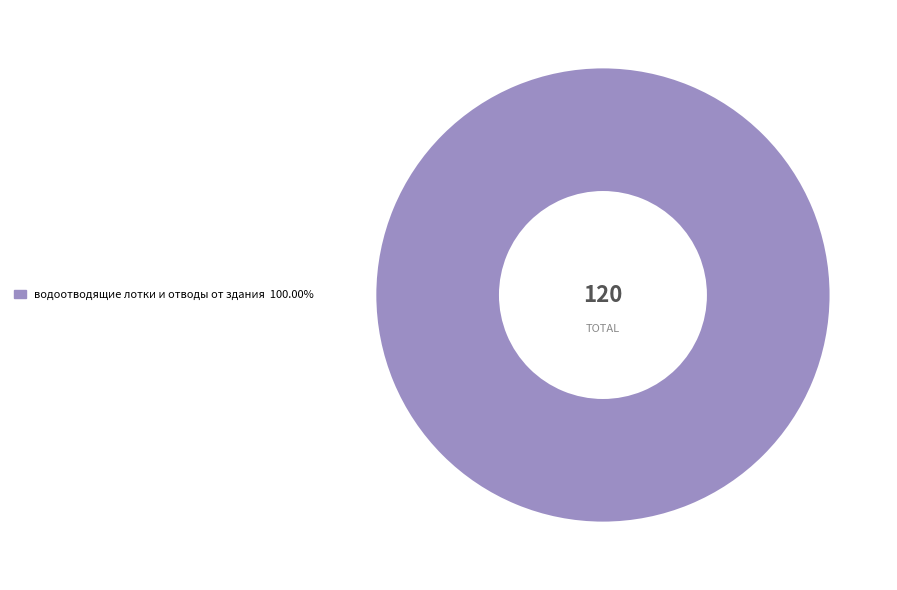

Does any single category account for the majority?

Yes